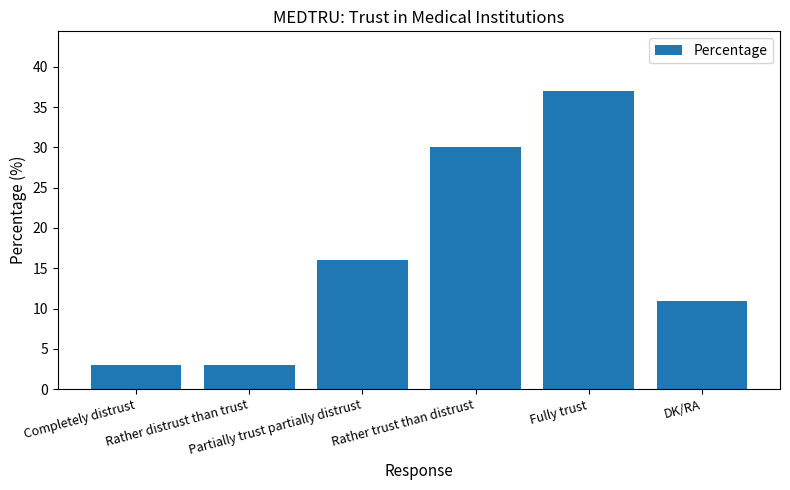

What is the smallest value displayed?

3